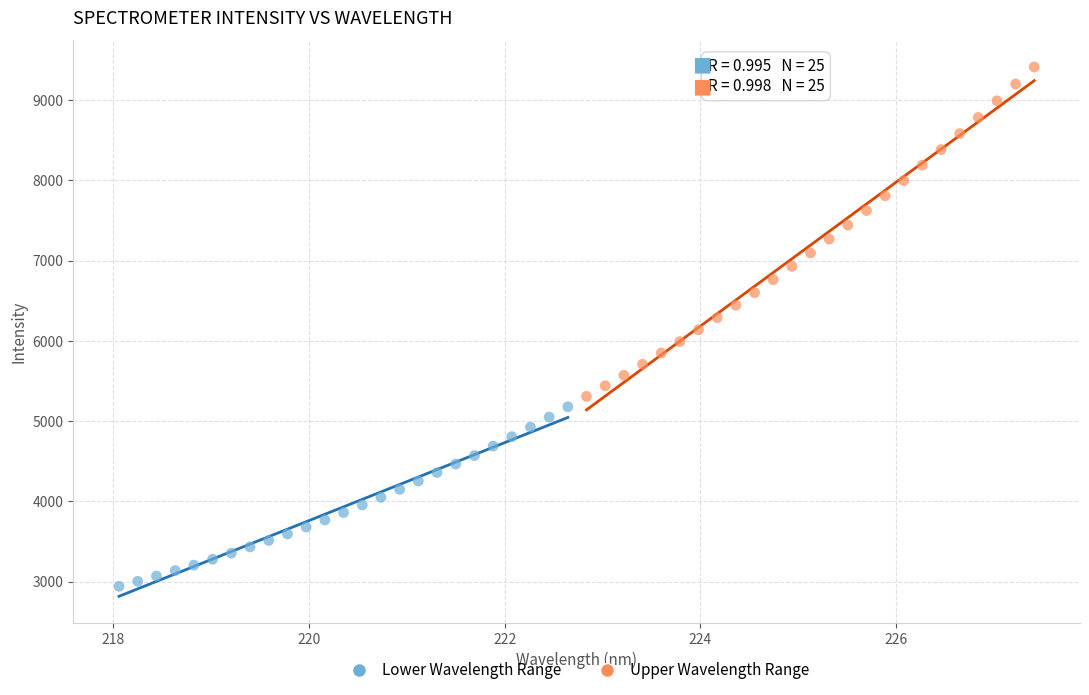

Which series has the largest Y range (max minus min)?

Upper Wavelength Range